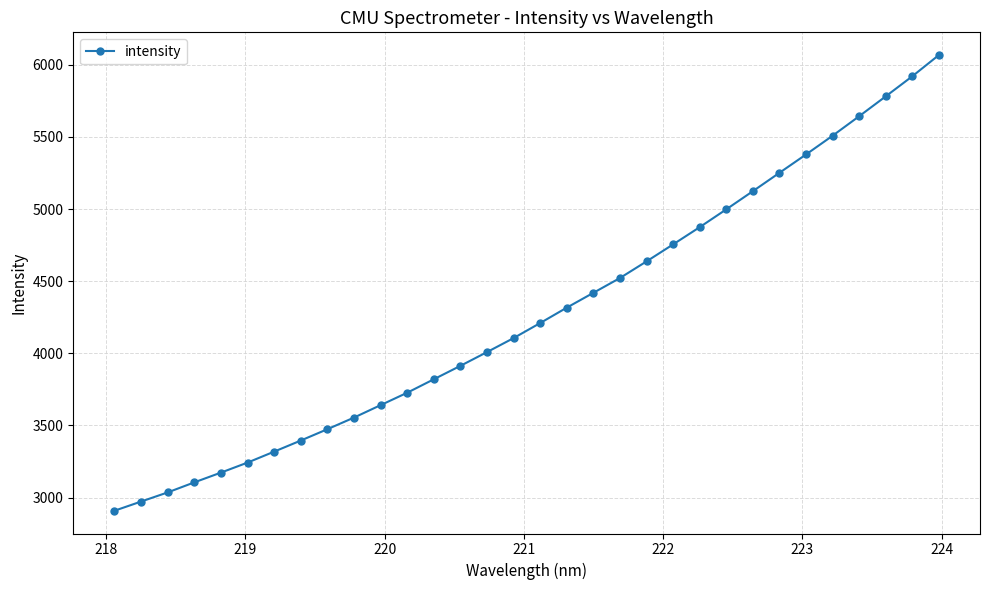

What is the smallest value displayed?

2908.8